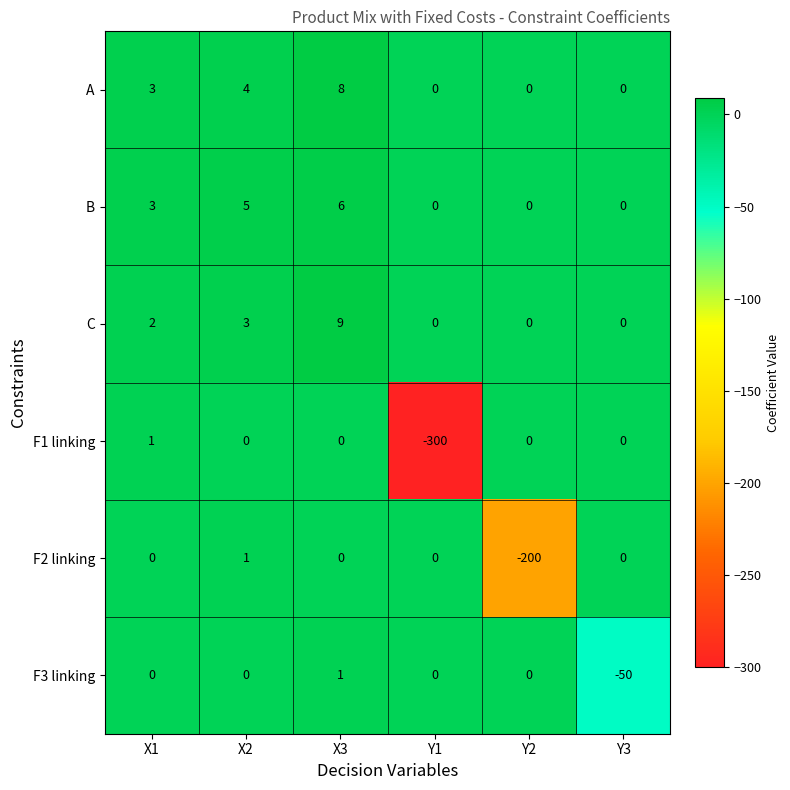

True or false: F2 linking has a value of -269 at Y2.

False